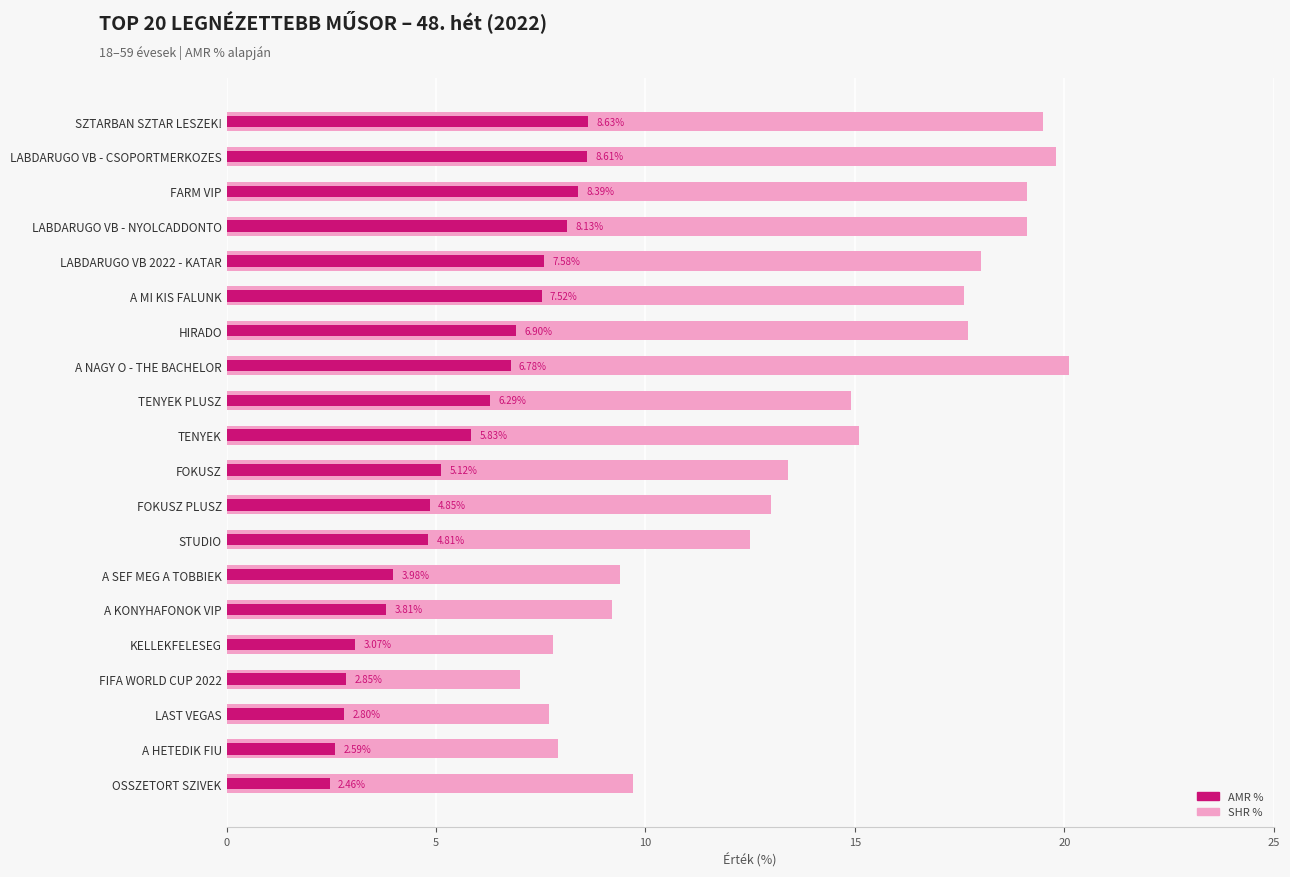

How many groups of bars are there?

20